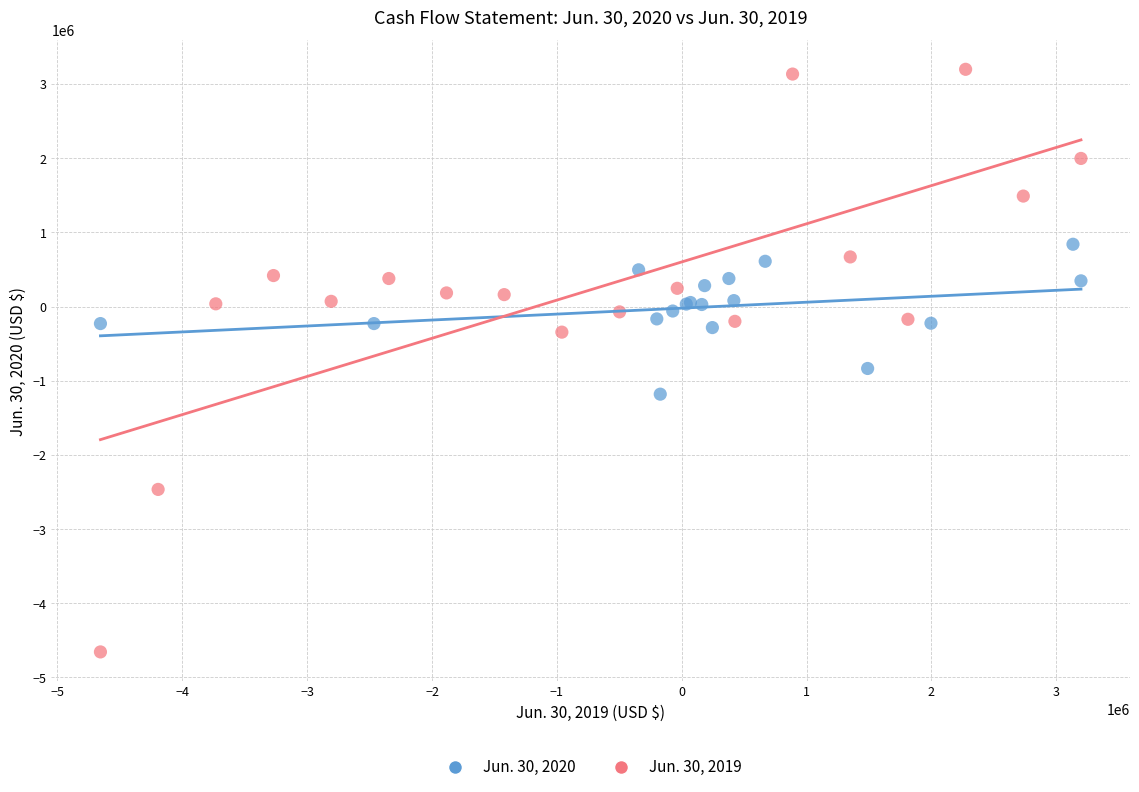

Which series has the widest spread of Y values?

Jun. 30, 2019